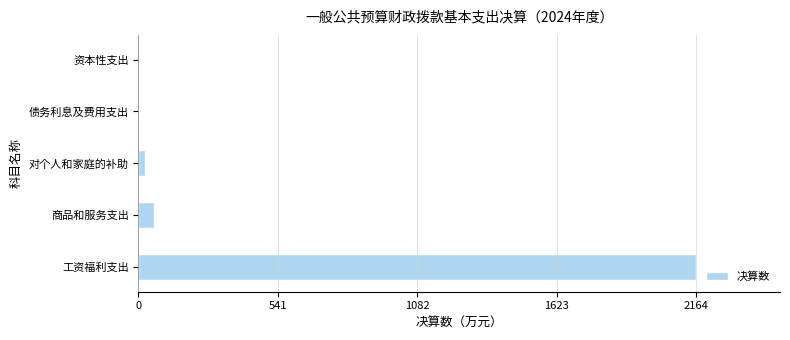

The chart shows a value of 2163.5 at 工资福利支出. True or false?

True